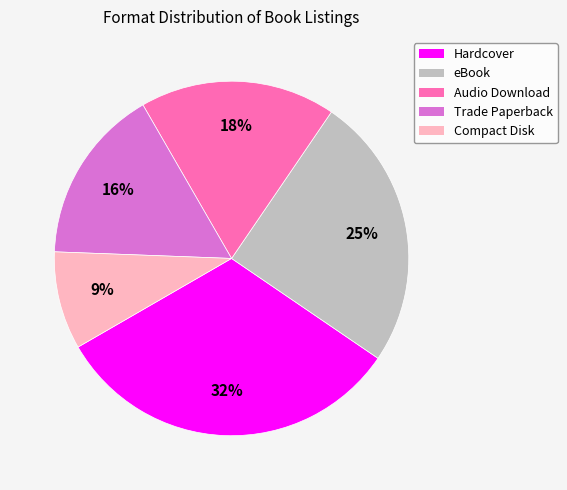

Between Compact Disk and Hardcover, which is larger?

Hardcover